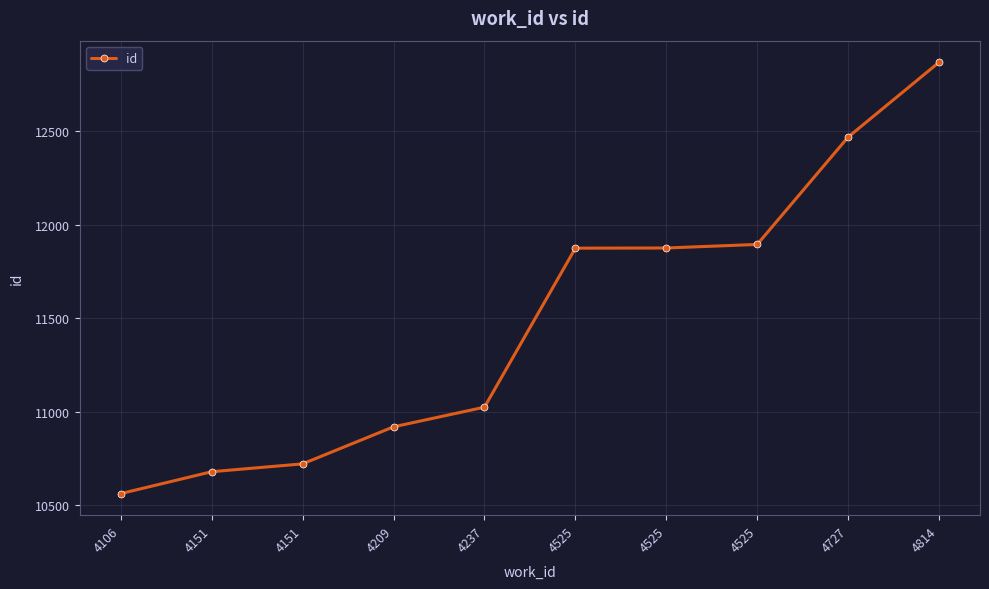

How many data points are less than 11875?

5